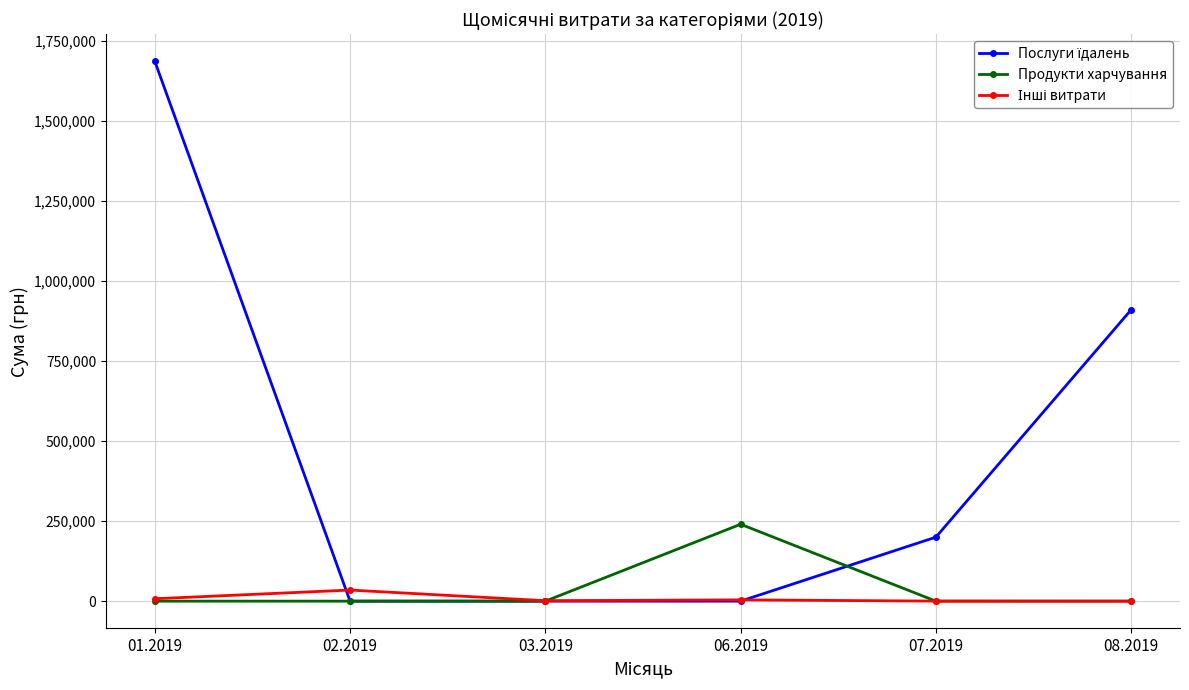

At which category is the sum across all series the highest?

01.2019